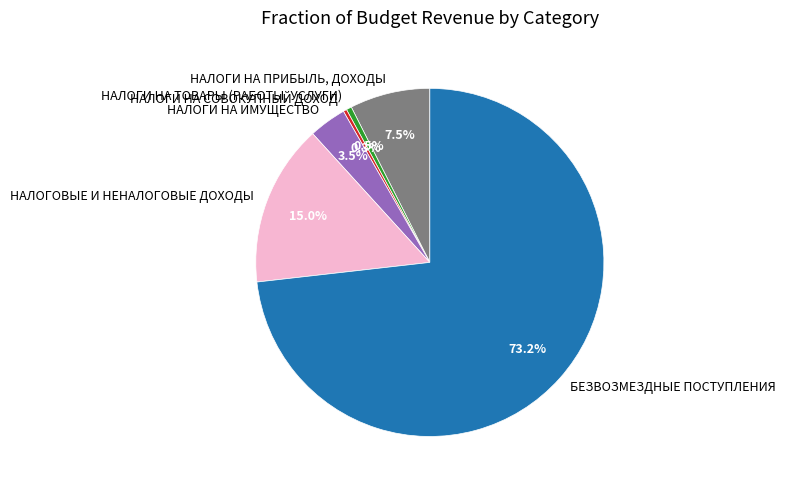

Rank the categories by value from highest to lowest.

БЕЗВОЗМЕЗДНЫЕ ПОСТУПЛЕНИЯ, НАЛОГОВЫЕ И НЕНАЛОГОВЫЕ ДОХОДЫ, НАЛОГИ НА ПРИБЫЛЬ, ДОХОДЫ, НАЛОГИ НА ИМУЩЕСТВО, НАЛОГИ НА ТОВАРЫ (РАБОТЫ, УСЛУГИ), НАЛОГИ НА СОВОКУПНЫЙ ДОХОД